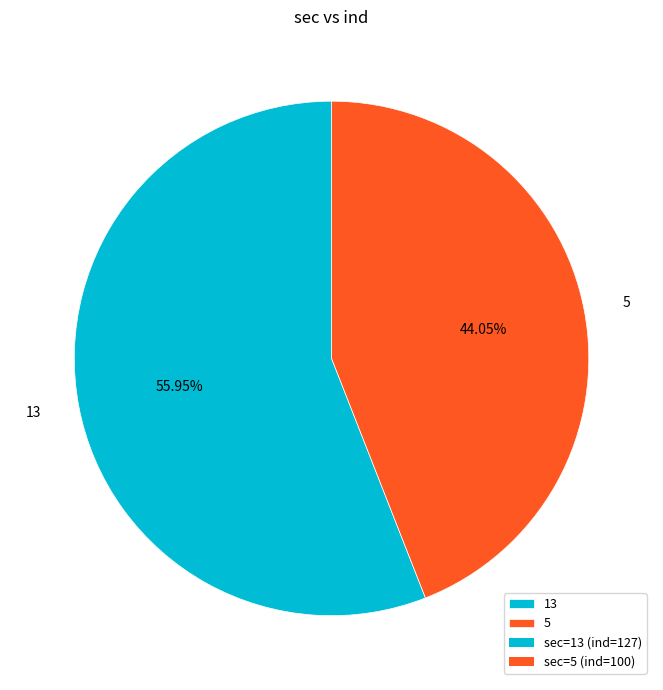

Is it true that 13 is 42% of the pie?

False